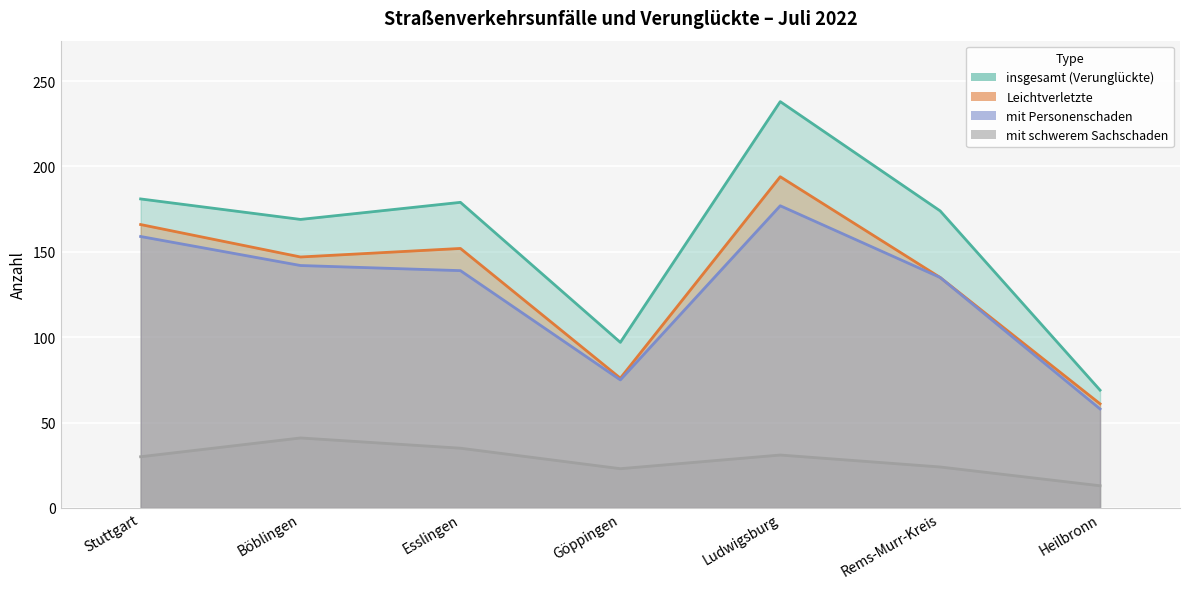

At which category is the sum across all series the highest?

Ludwigsburg